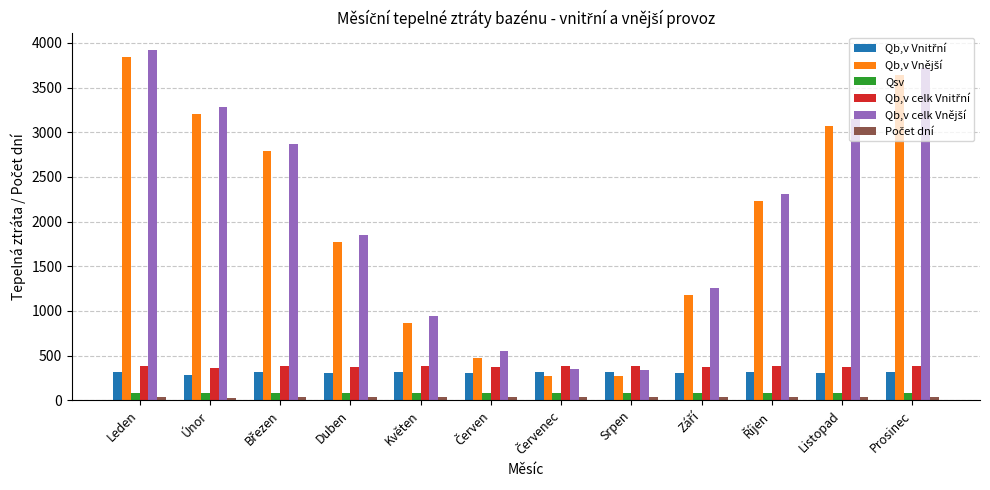

At how many categories does at least one series exceed 799?

9